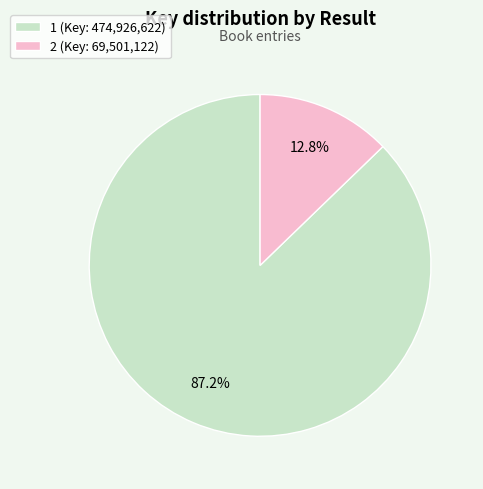

To the nearest percent, what is the difference between the largest and smallest slice percentages?

74%